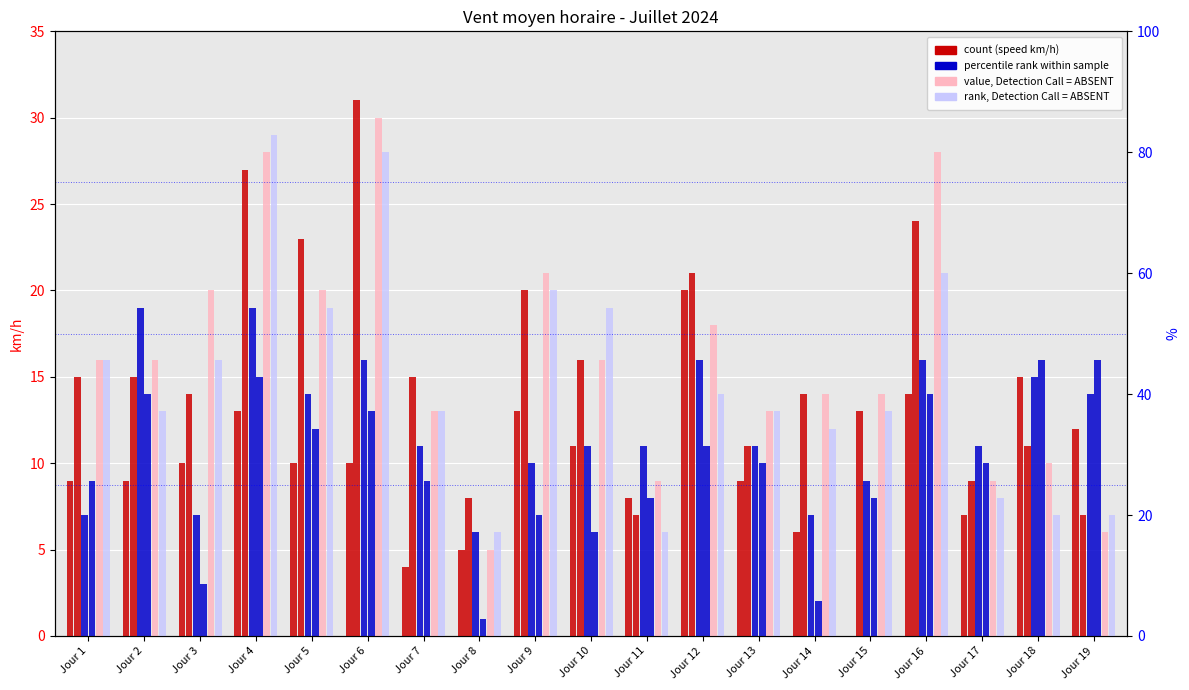

Which series has the largest range (max minus min)?

value ABSENT